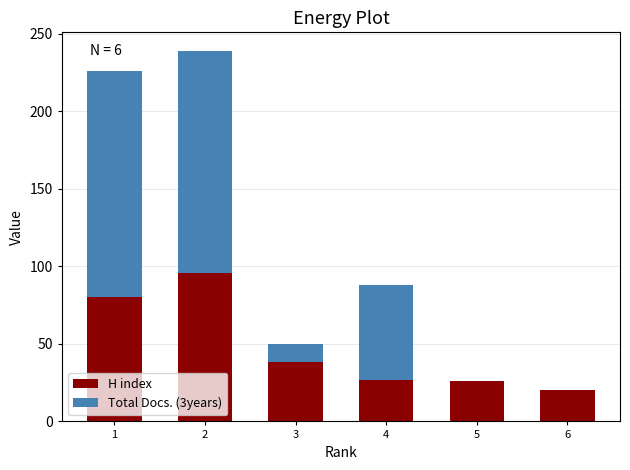

What is the total value across all series at 3?

50